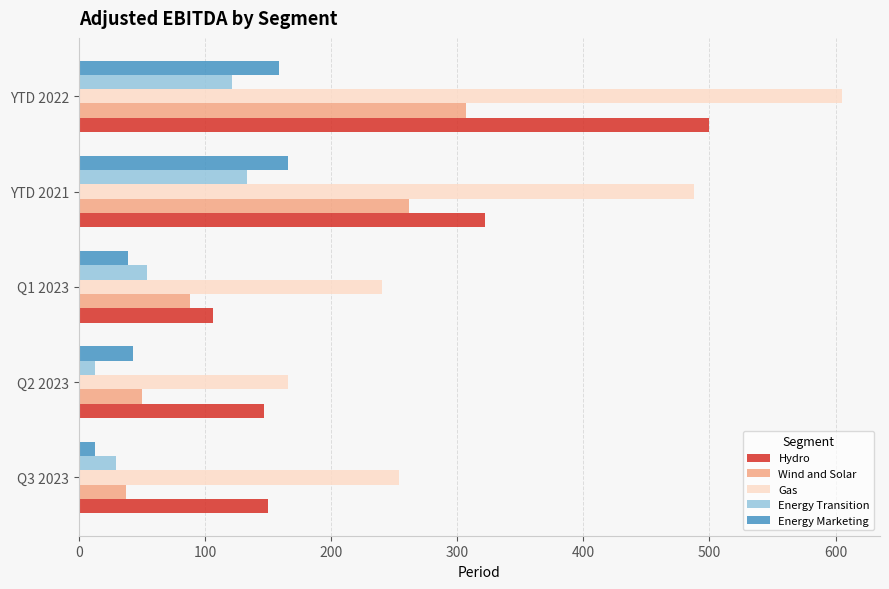

Between YTD 2021 and YTD 2022, which series saw the biggest shift?

Hydro